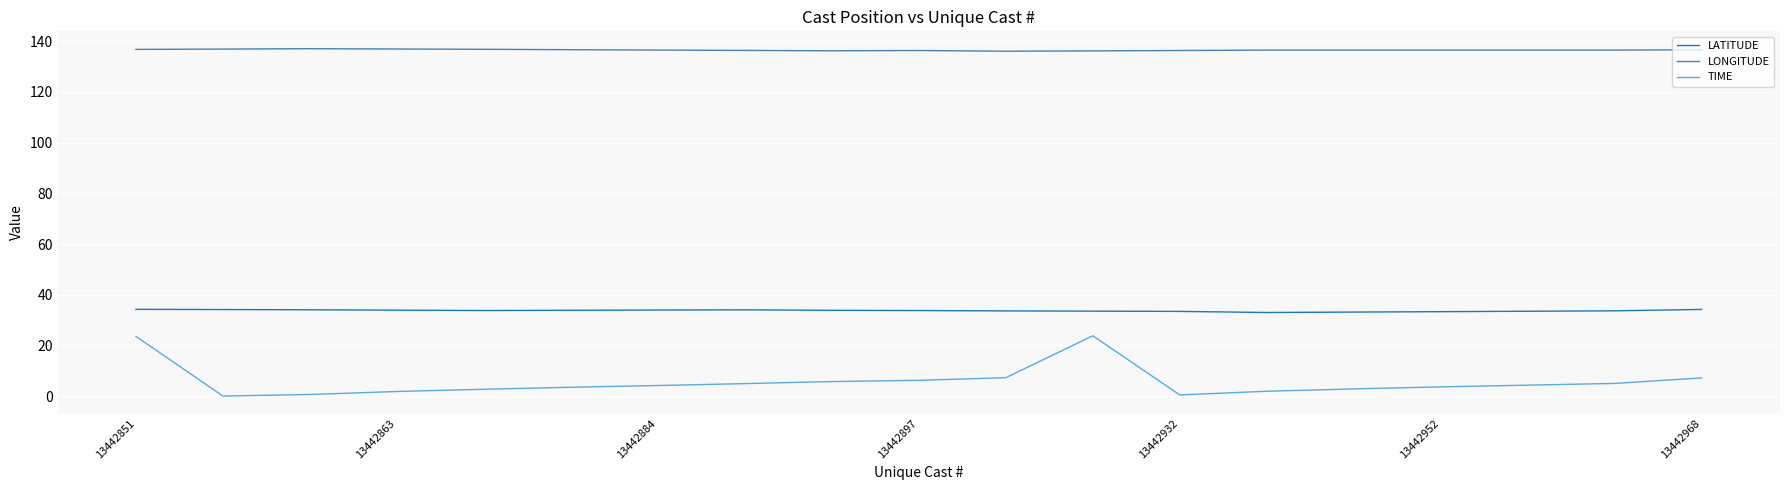

Which series has the largest range (max minus min)?

TIME